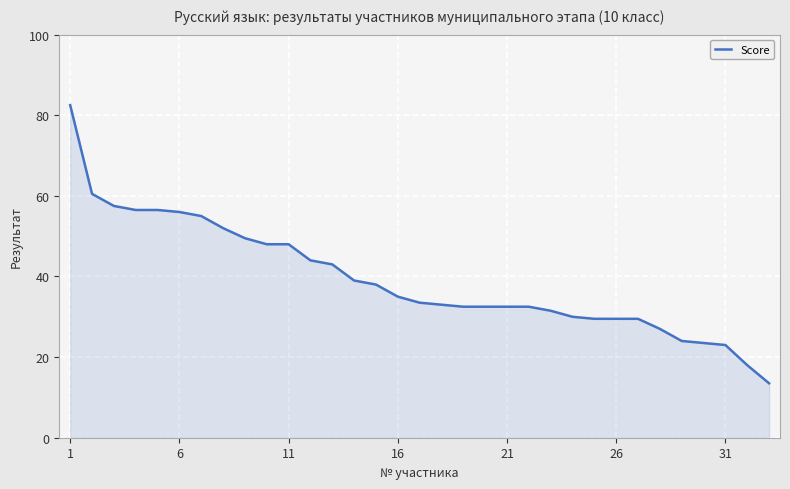

What is the sum of all values?

1296.5